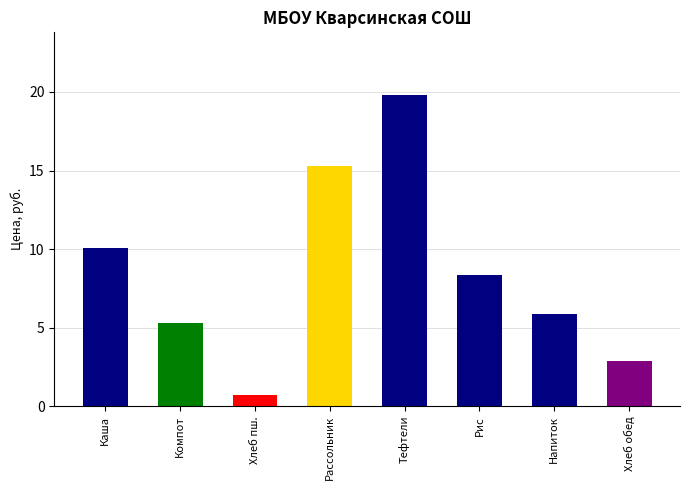

How many values are below 8?

4